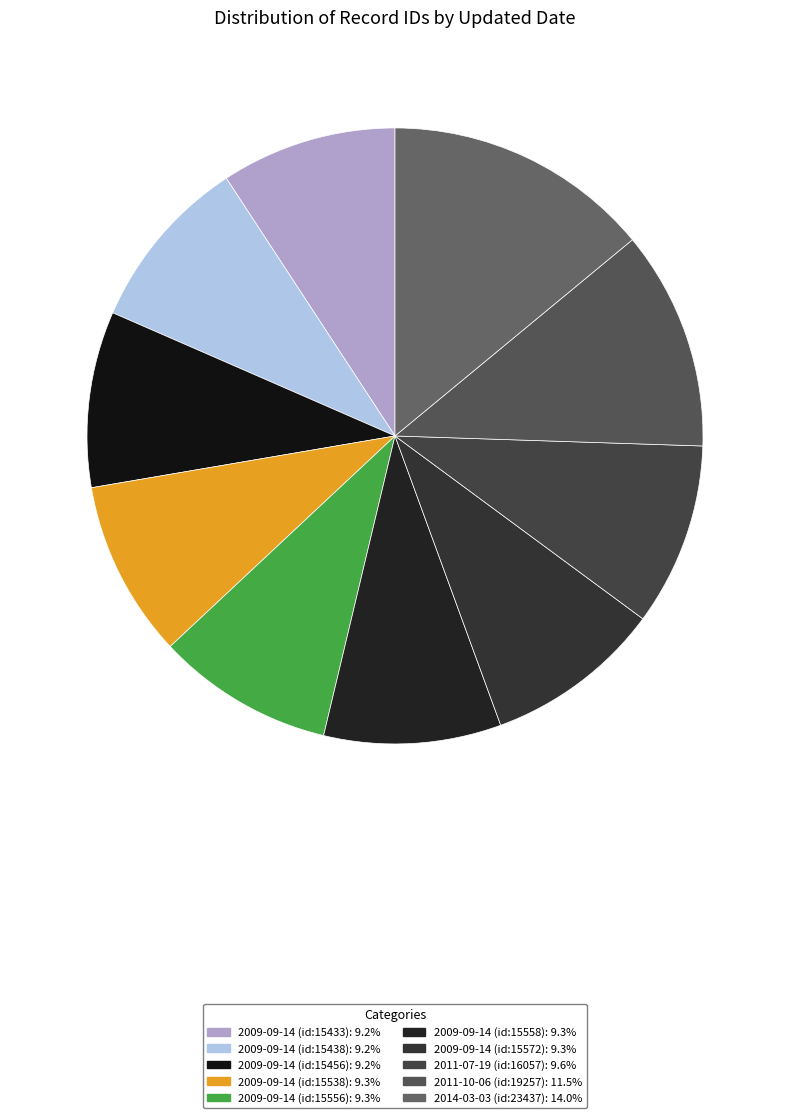

What is the change in value from 2009-09-14 (id:15438) to 2009-09-14 (id:15572)?

+134